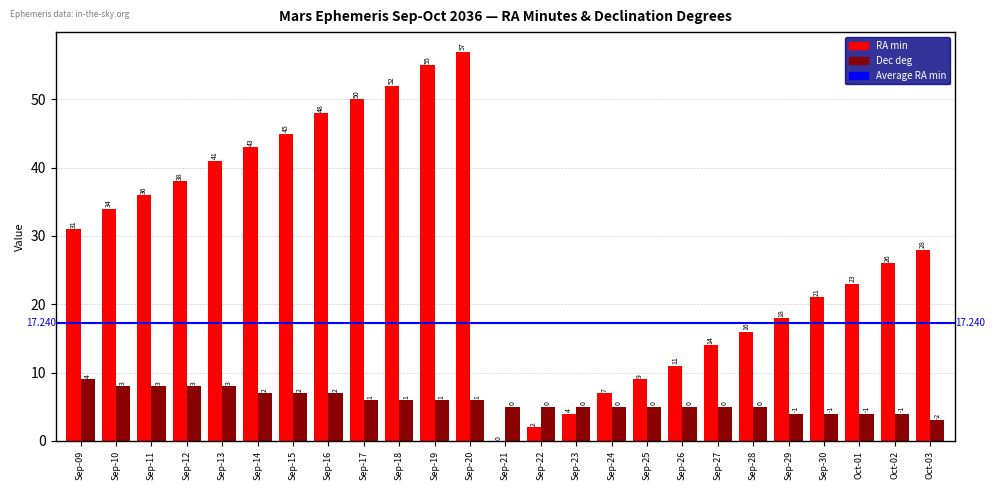

What position from the left is Sep-12?

4